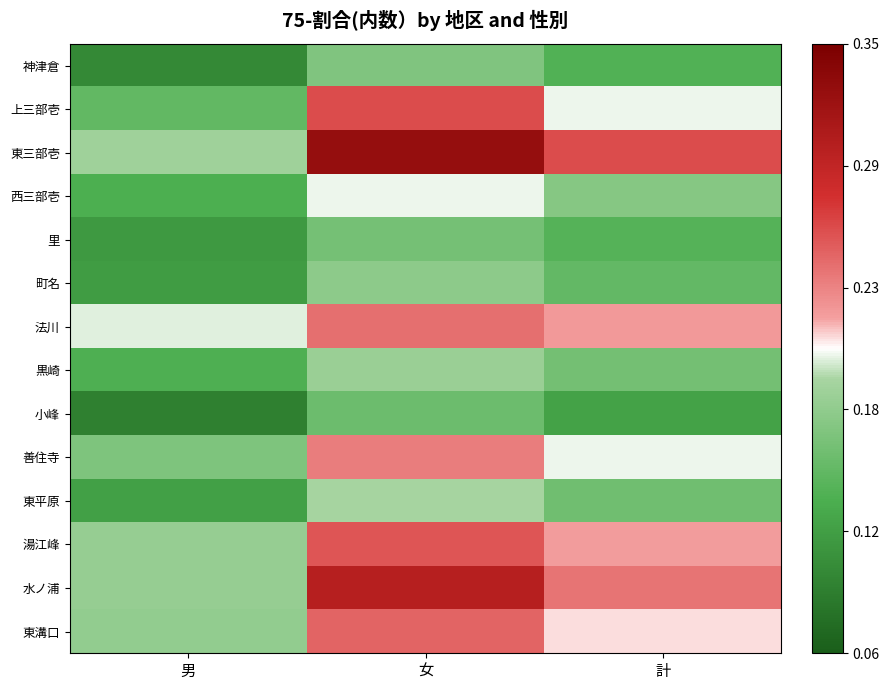

What is the difference between the highest and lowest values at 男?

0.1